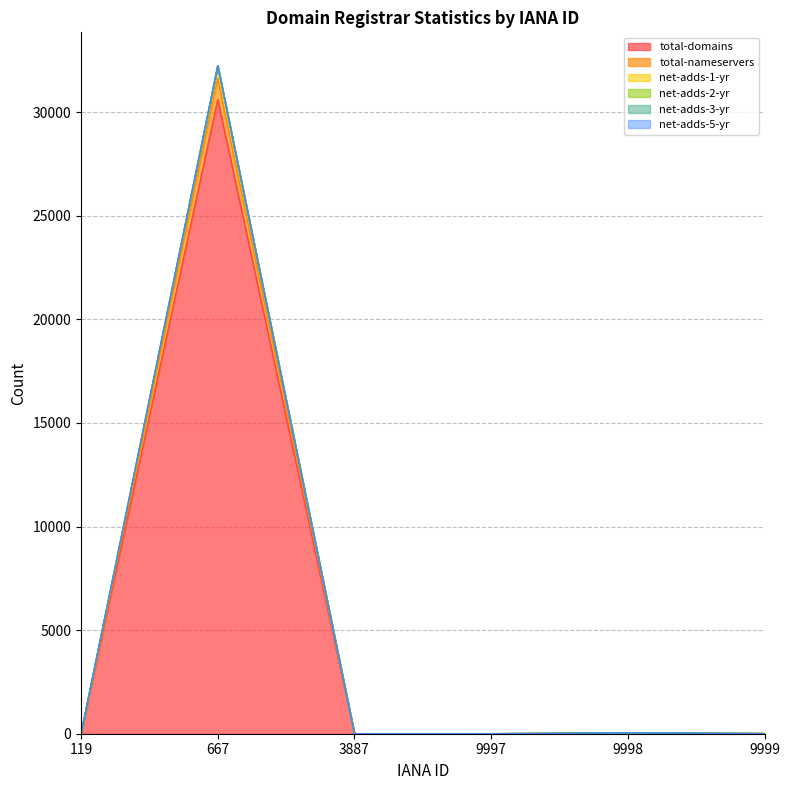

Does the chart display data point markers on the line(s)?

No